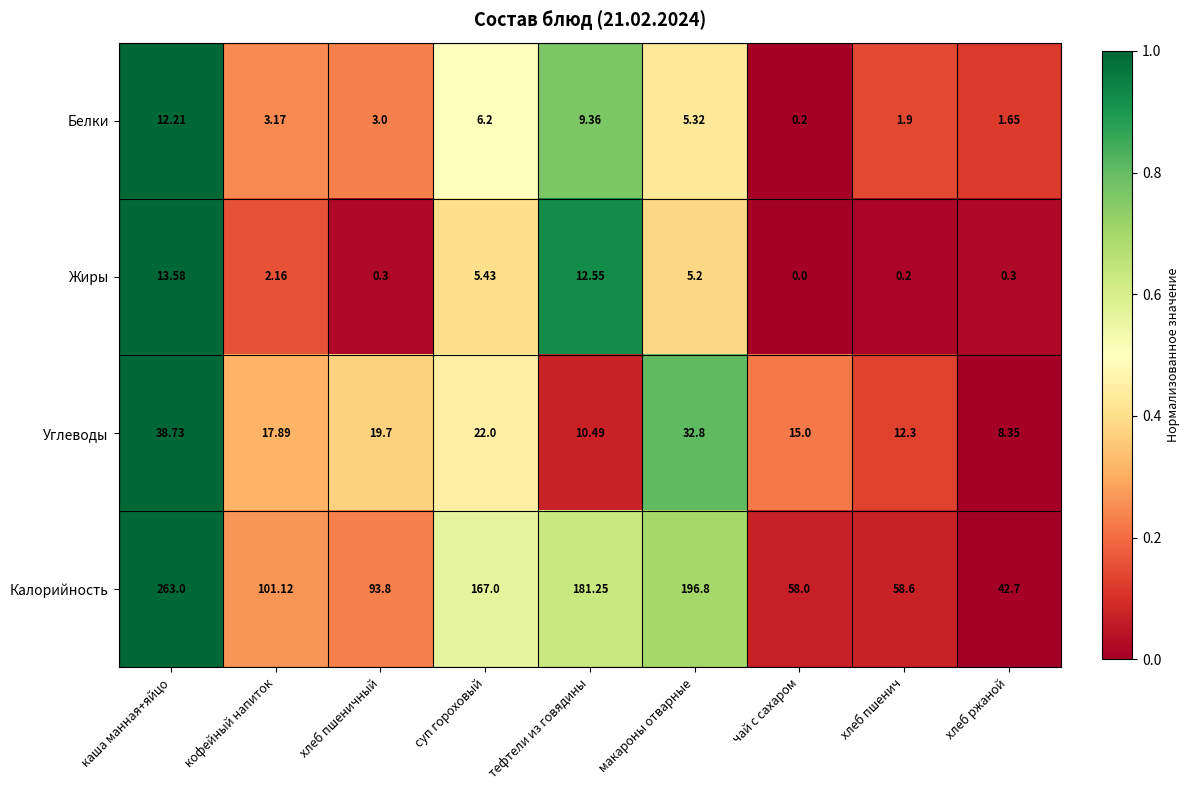

Which category has the lowest value across all series?

чай с сахаром